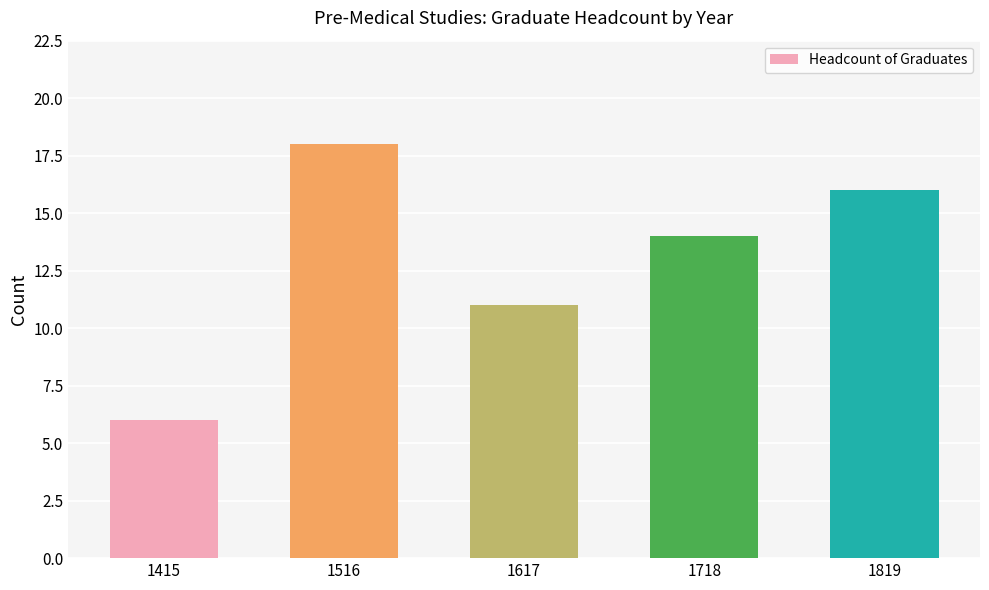

Which label corresponds to the smallest value in the chart?

1415